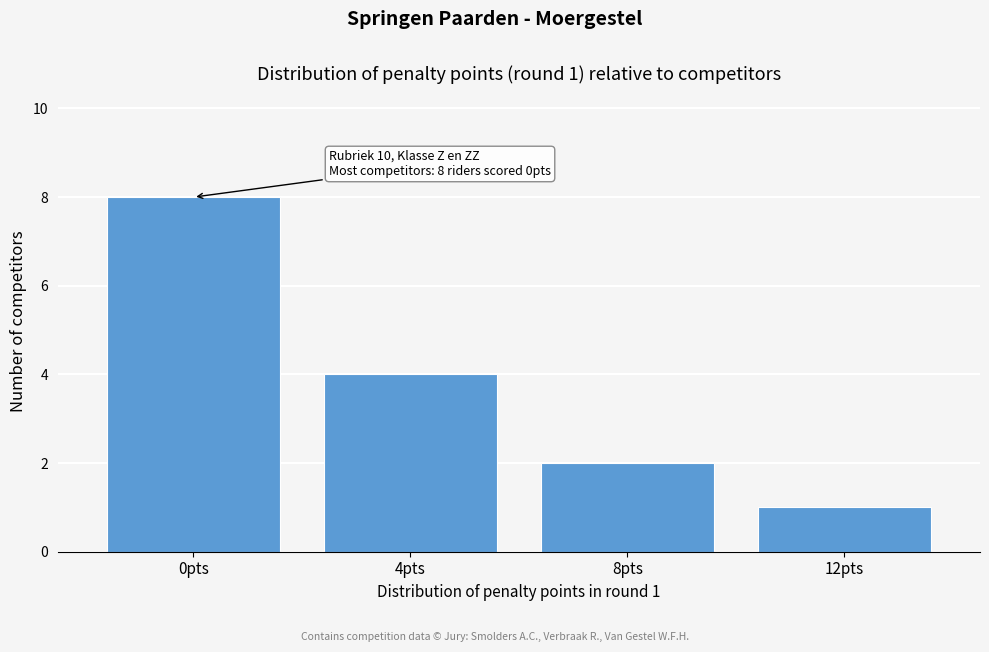

Which range on the x-axis has the tallest bar?

-2 to 2